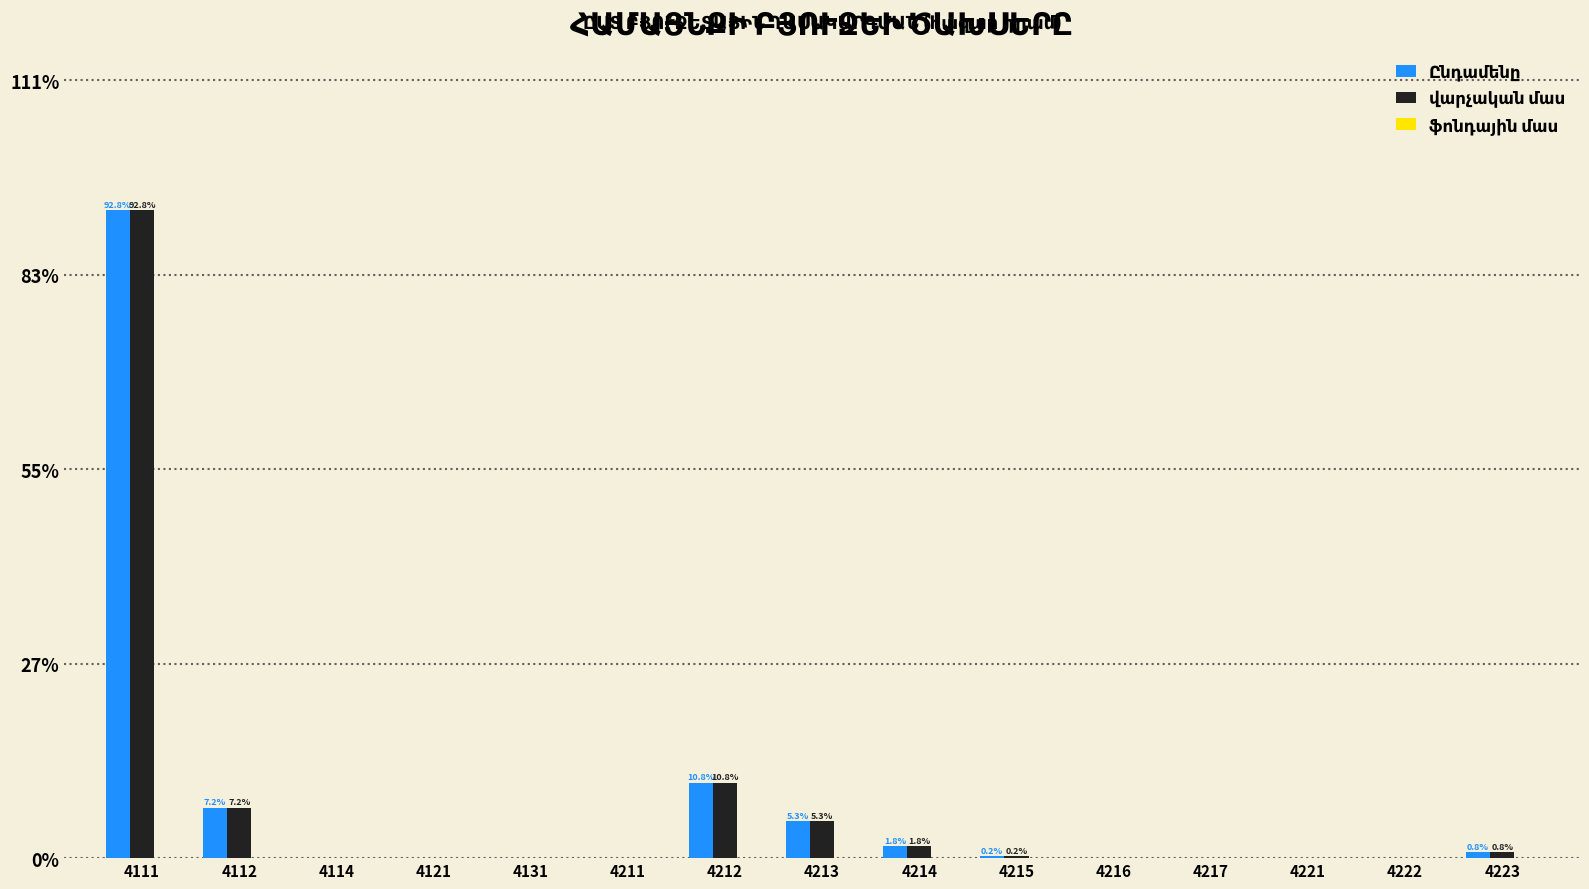

What is the difference between the maximum and minimum values in the Ընդամենը series?

16730